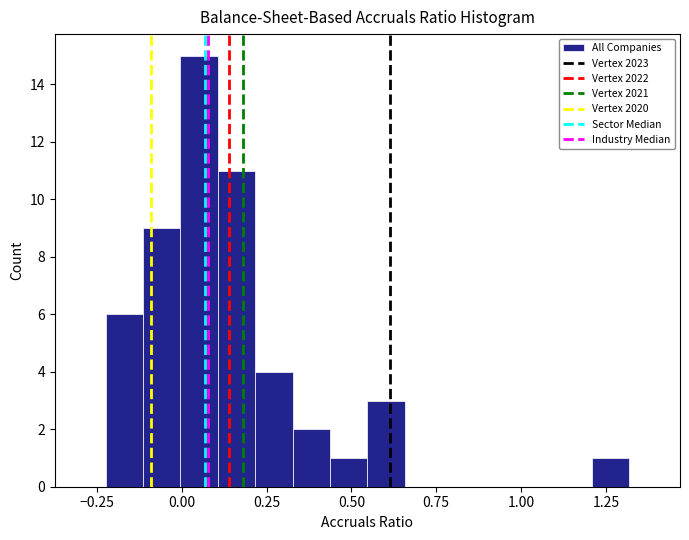

Read against the x-axis, roughly where is the centre of the tallest bar?

0.05